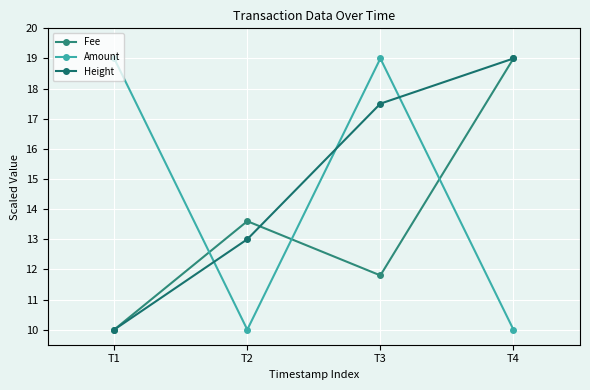

Where is the first local maximum for Fee?

T2